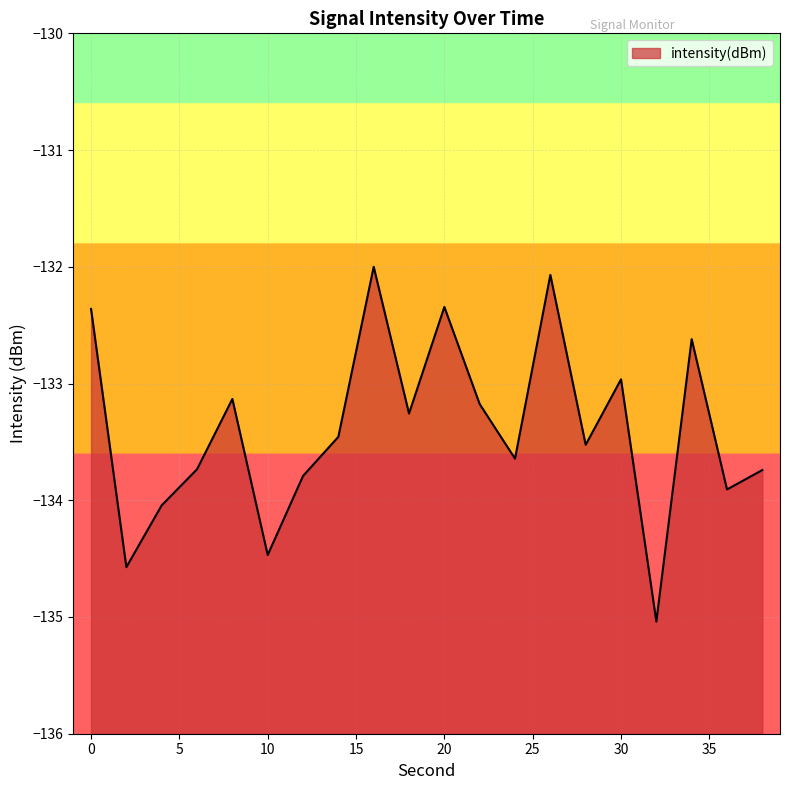

What is the greatest value displayed?

-132.0